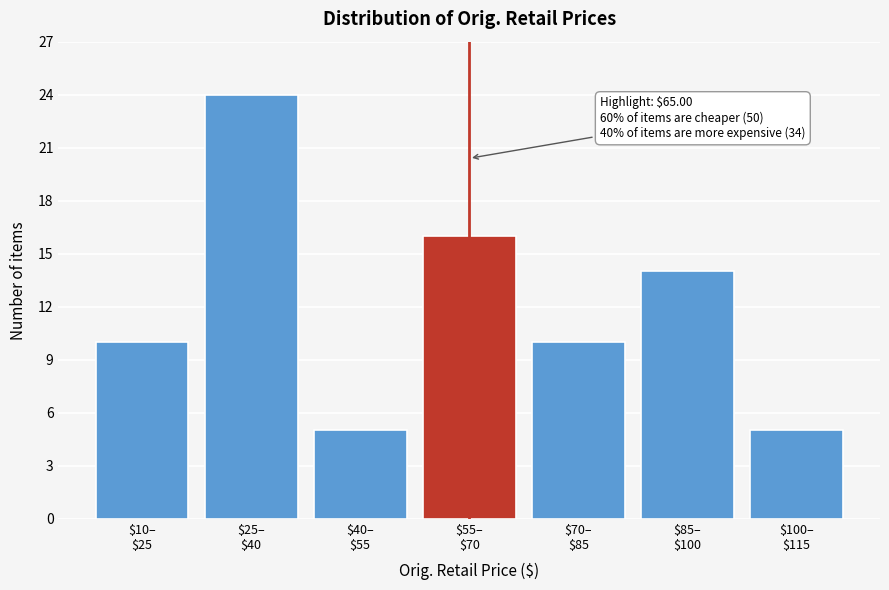

Reading left to right, list all the values displayed in this chart.

10	24	5	16	10	14	5